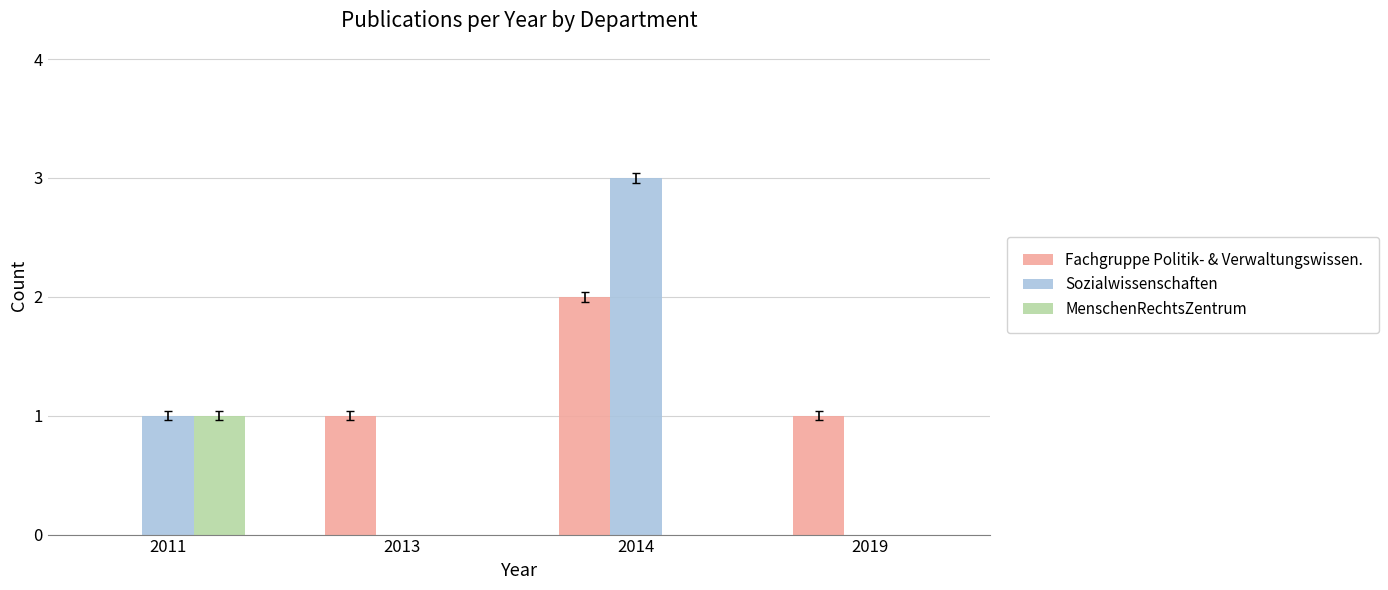

What is the sum of all MenschenRechtsZentrum values?

1